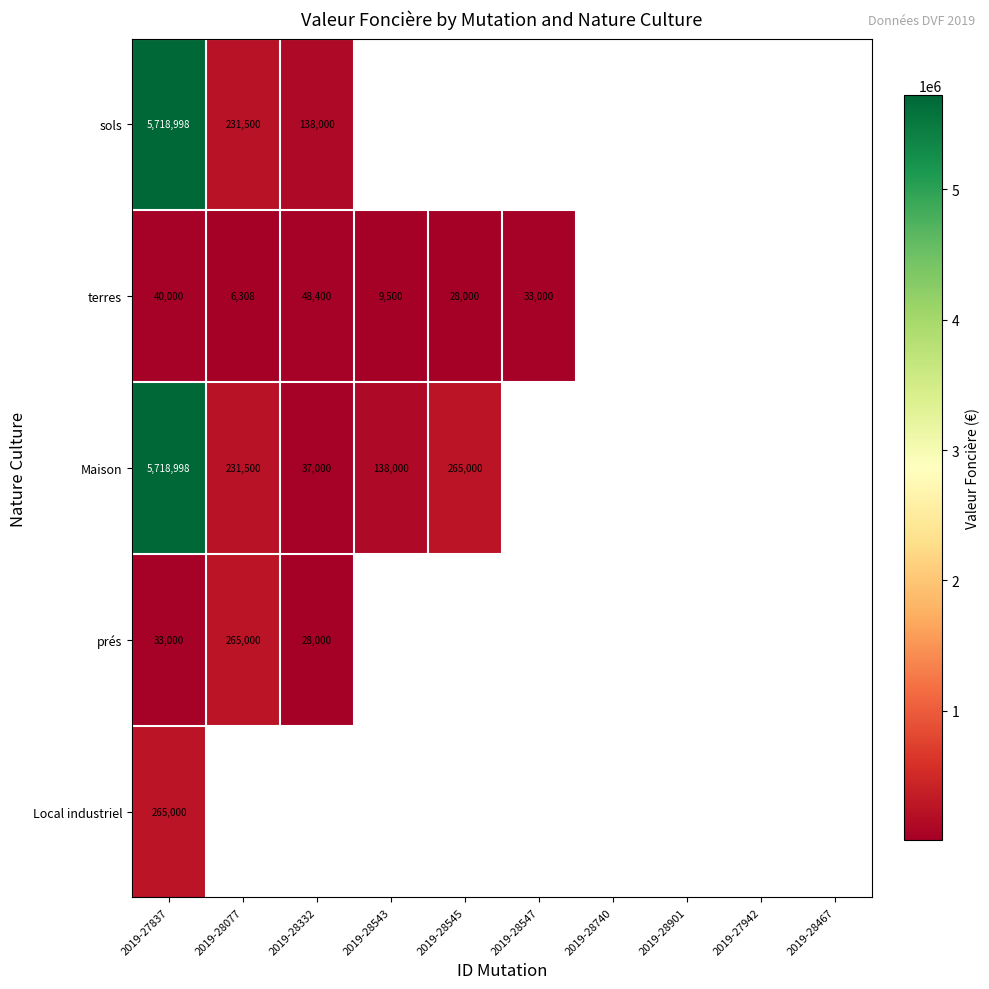

Is it true that Maison equals 231500 at 2019-28077?

True